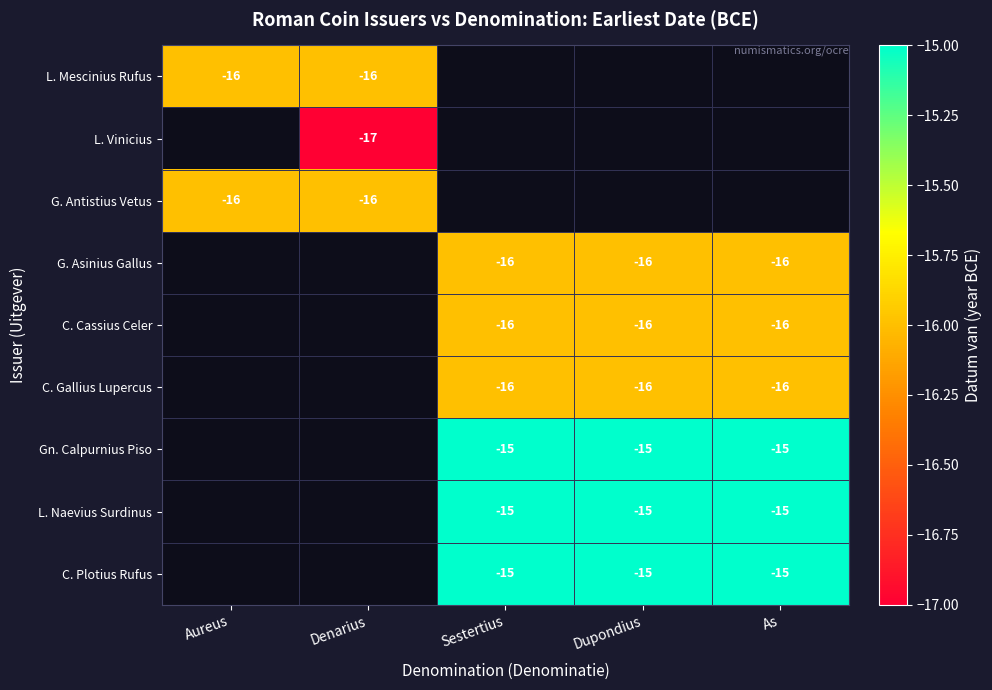

True or false: G. Antistius Vetus has a value of -16 at Aureus.

True